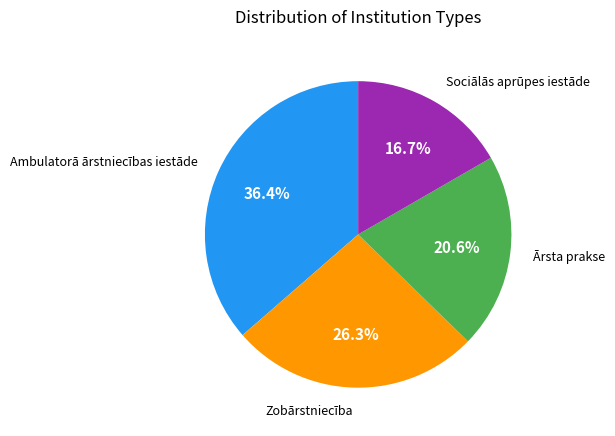

Which category has the biggest portion of the pie?

Ambulatorā ārstniecības iestāde